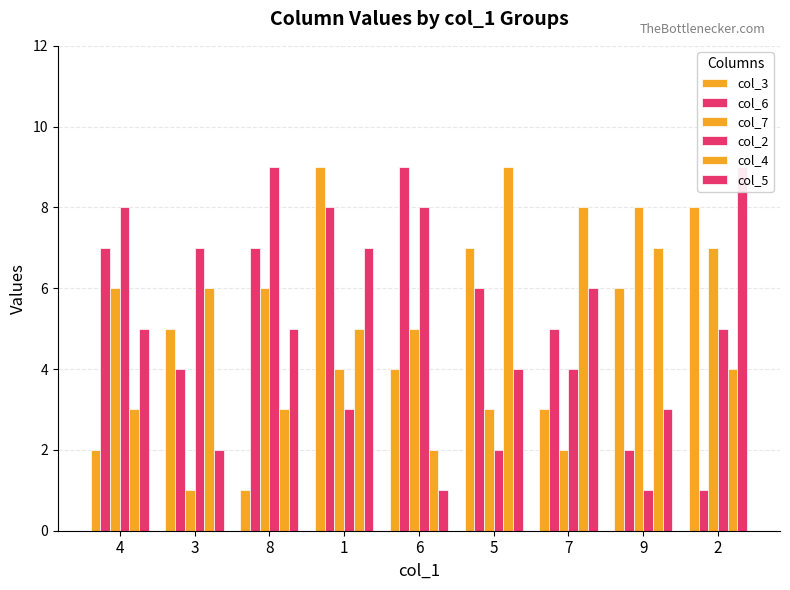

How many bars are there in each group?

6